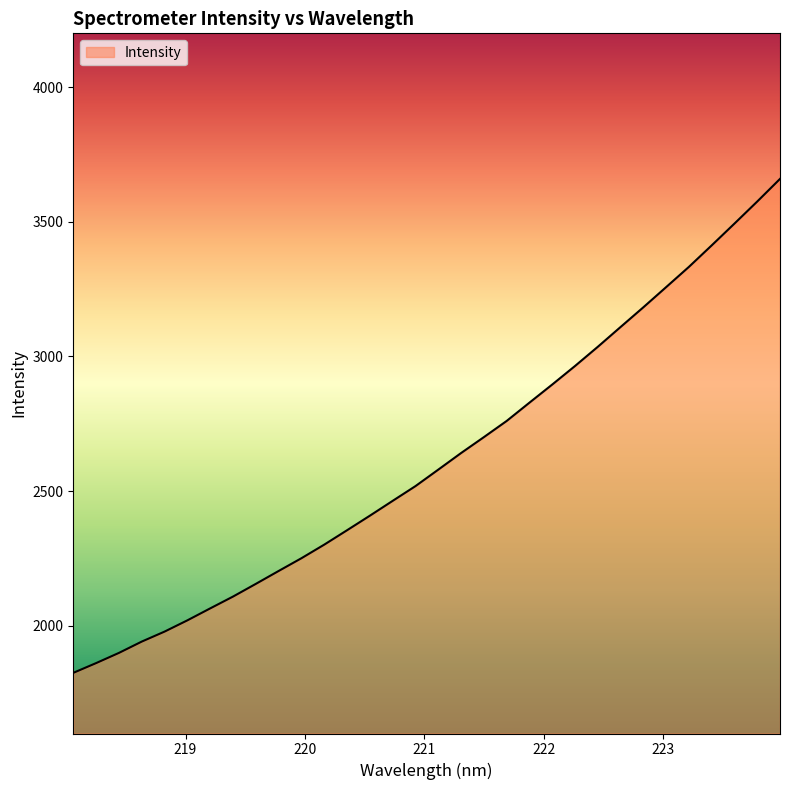

What is the minimum value shown in the chart?

1825.2